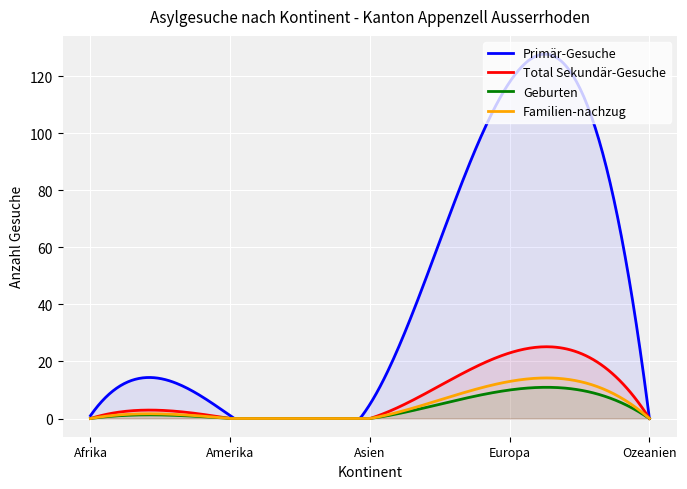

Rank the series at Ozeanien from highest to lowest value.

Primär-Gesuche, Total Sekundär-Gesuche, Geburten, Familien-nachzug